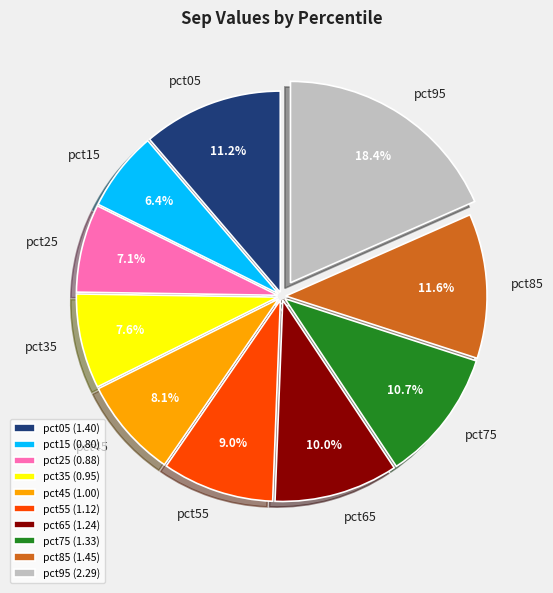

Is it true that pct95 is 6% of the pie?

False